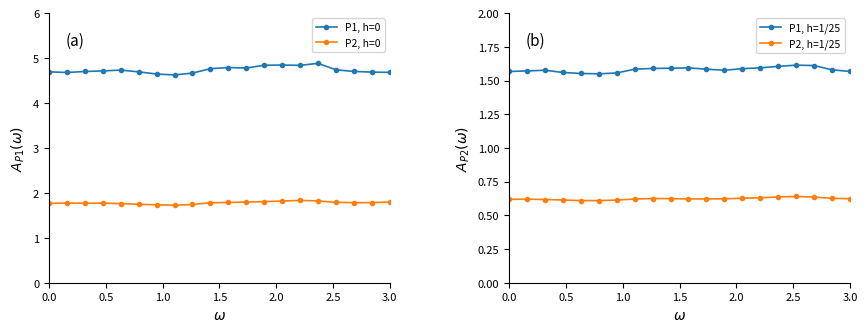

How many P1, h=1/25 values are between 1 and 2?

20